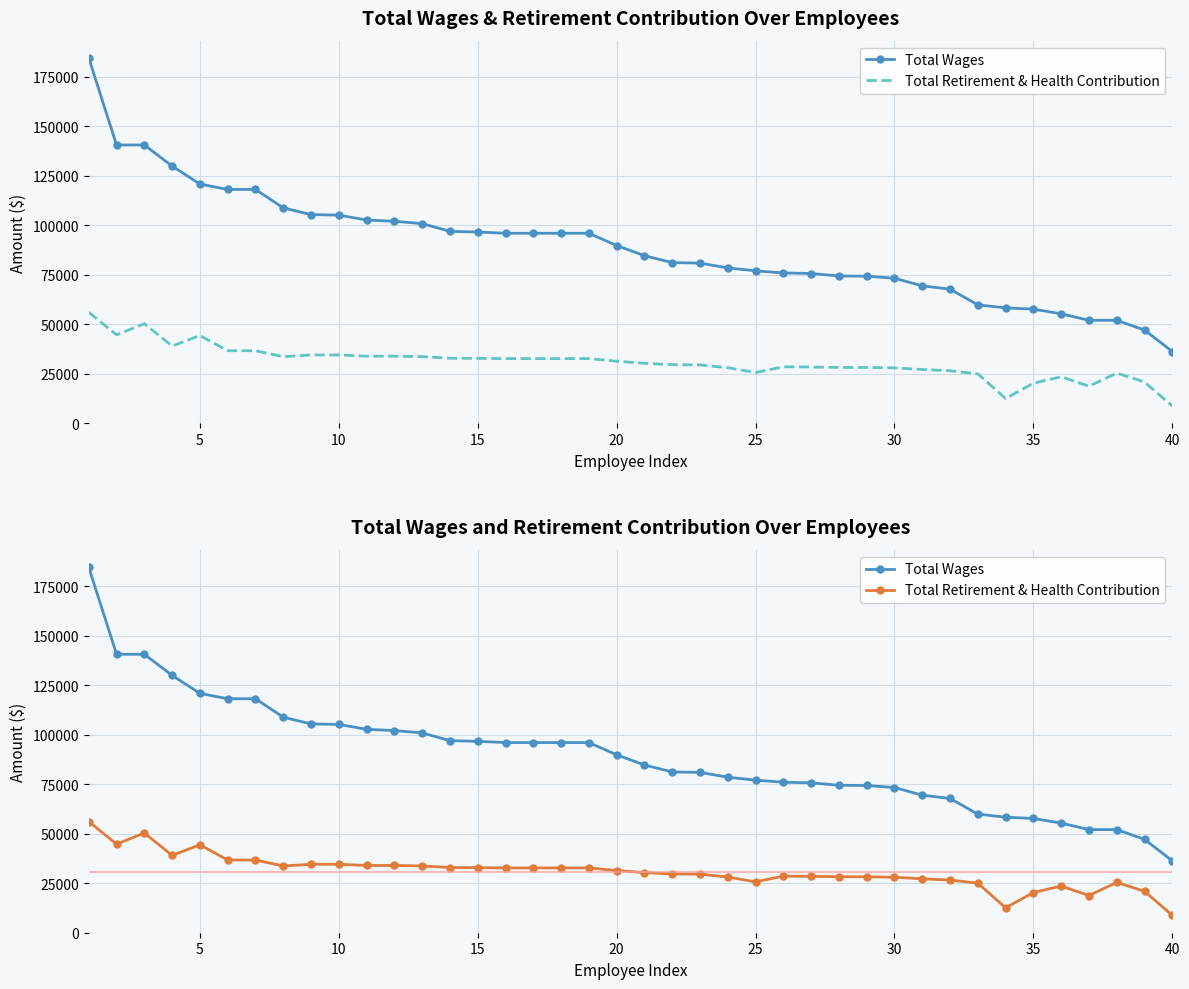

How many data points in Total Wages are less than 89773?

20